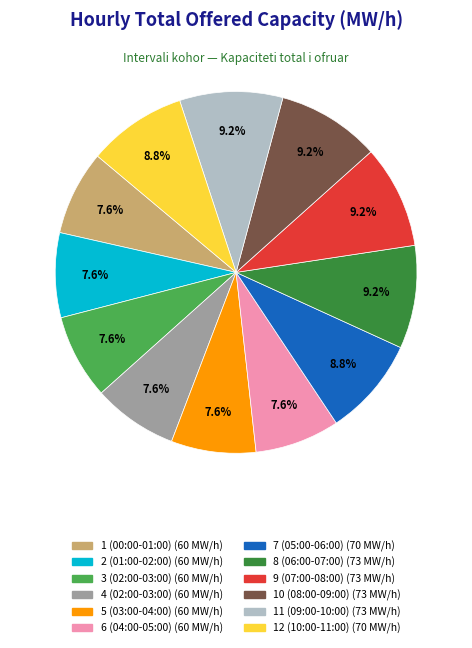

Is 12 (10:00-11:00) the majority of the pie?

No